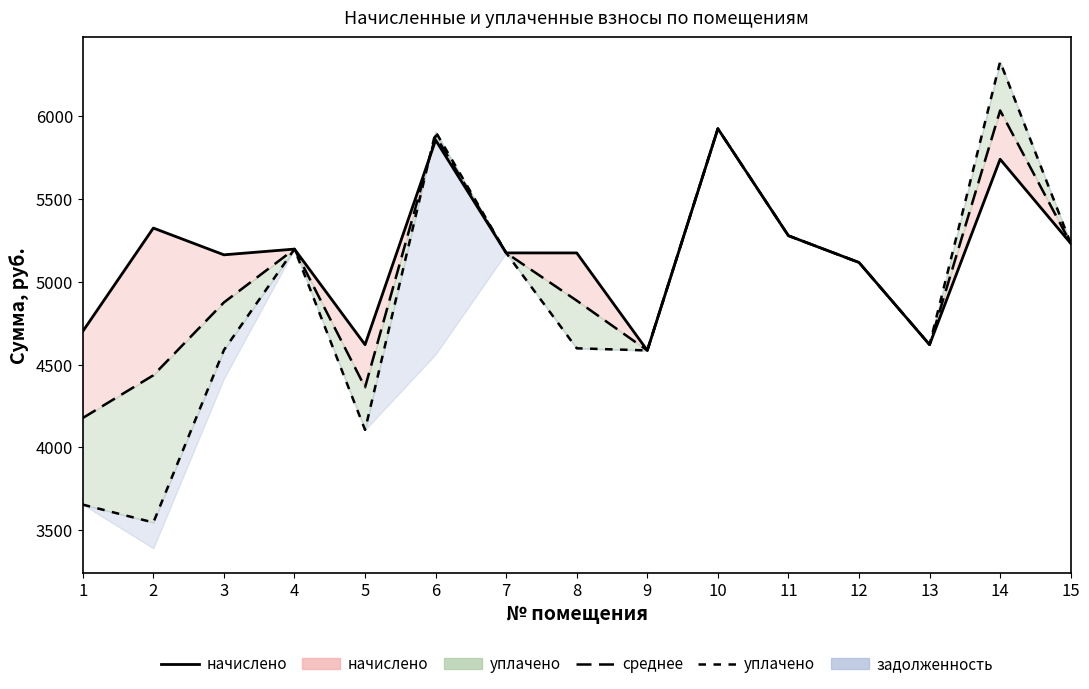

Rank the series at 3 from highest to lowest value.

начислено (линия), среднее, уплачено (линия)